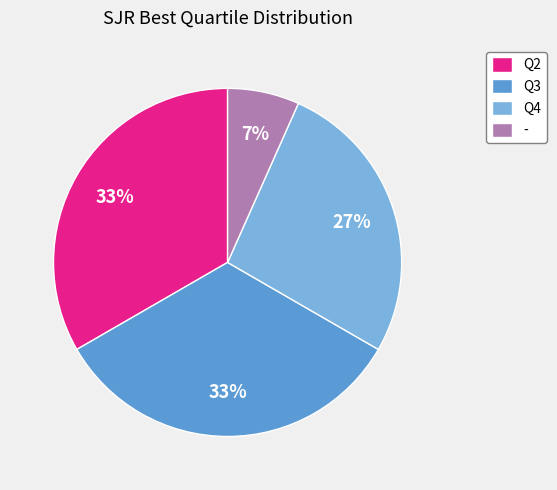

Which category has the smallest portion of the pie?

-